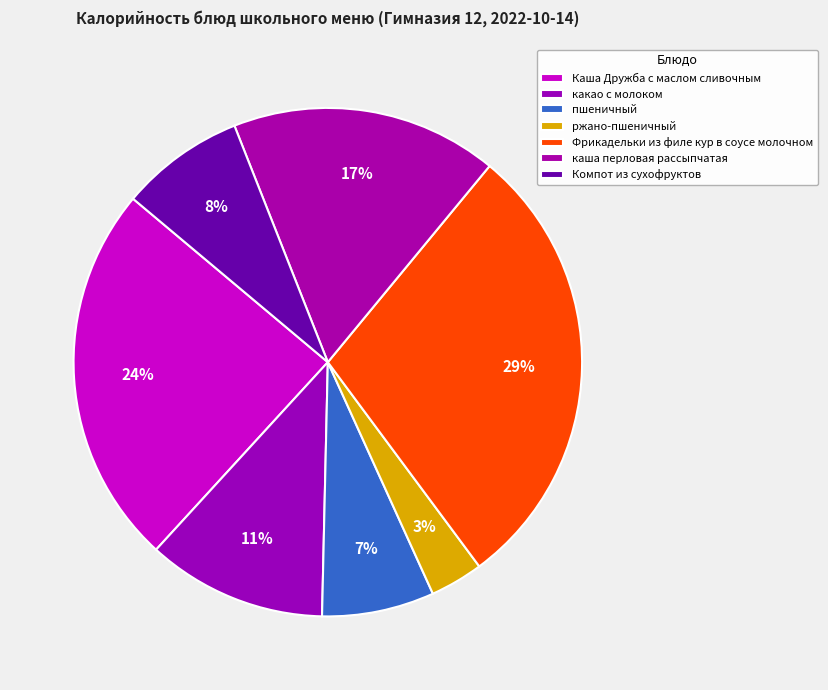

What is the largest slice in the pie chart?

Фрикадельки из филе кур в соусе молочном